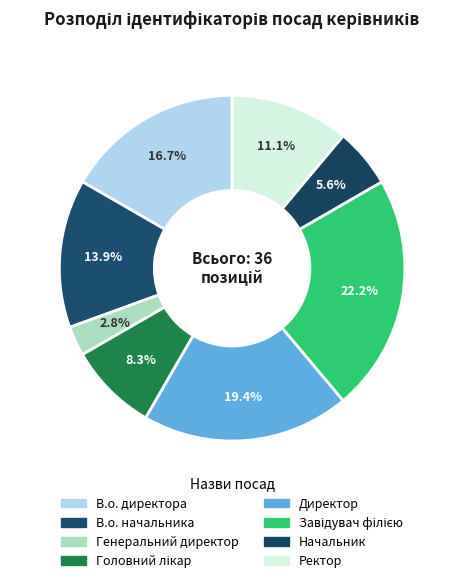

To the nearest percent, what is the average slice percentage?

12%